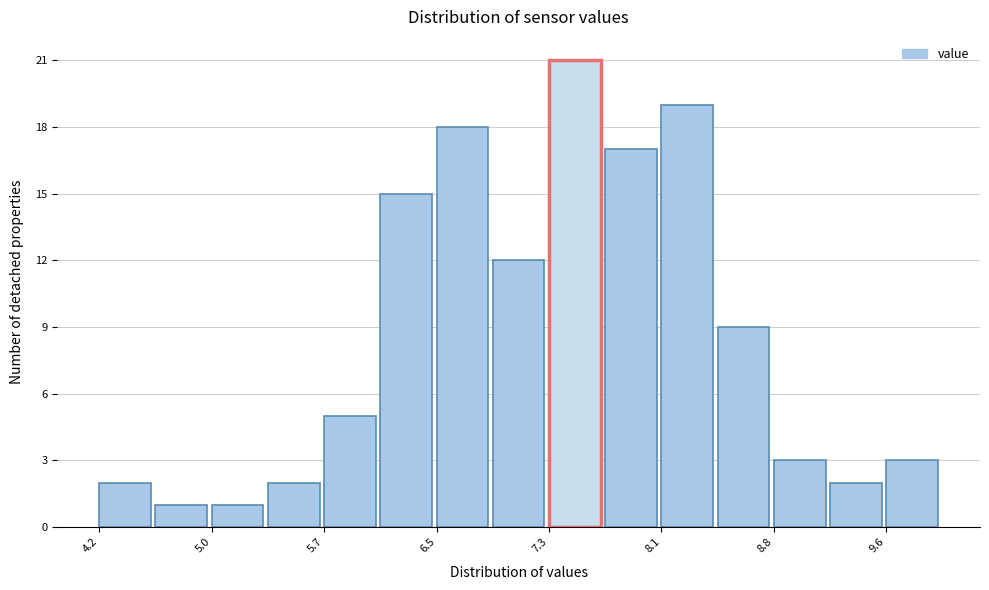

Read against the x-axis, roughly where is the centre of the tallest bar?

7.5